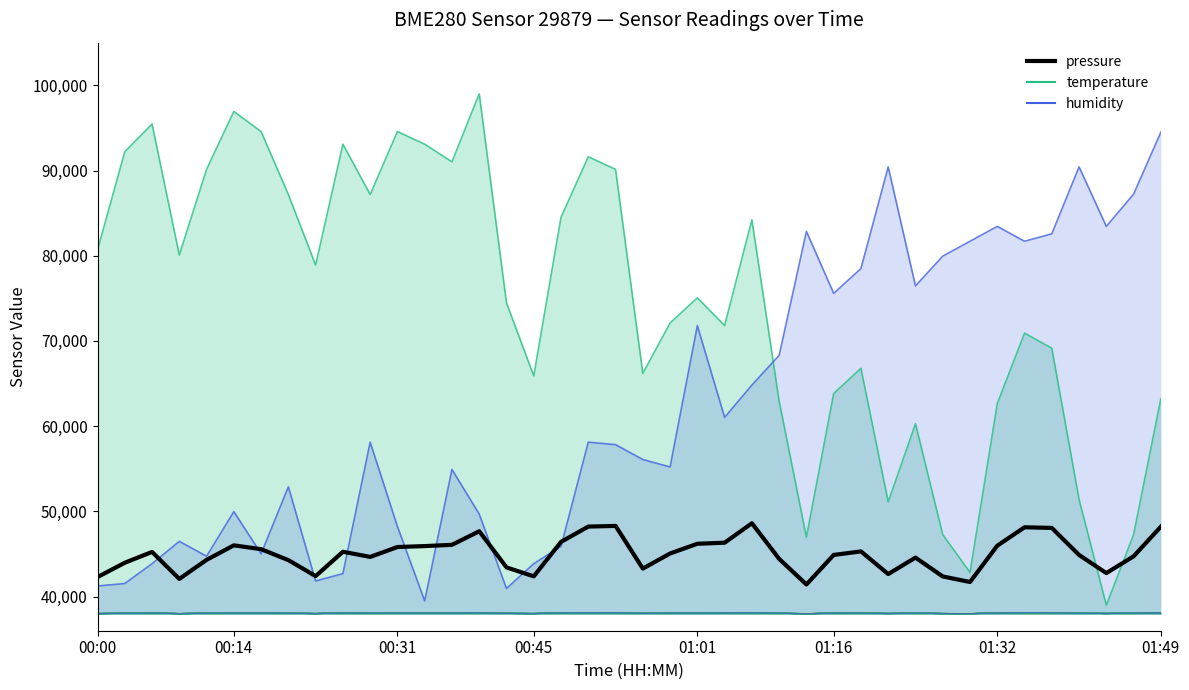

What is the sum of the temperature values at 00:48 and 00:03?

176719.2